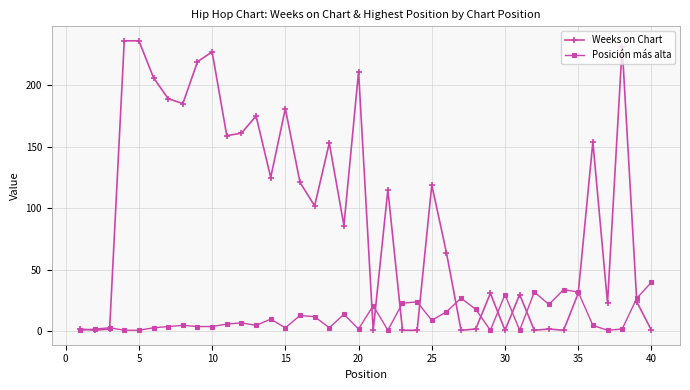

What is the maximum value for Posición más alta?

40